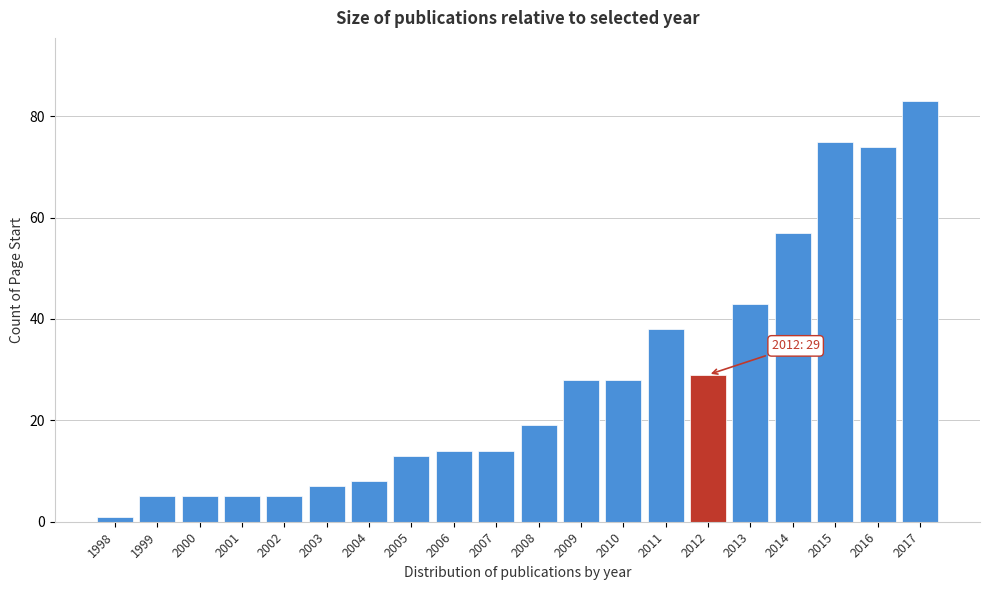

Reading right to left, extract all data points from this chart.

2017=83	2016=74	2015=75	2014=57	2013=43	2012=29	2011=38	2010=28	2009=28	2008=19	2007=14	2006=14	2005=13	2004=8	2003=7	2002=5	2001=5	2000=5	1999=5	1998=1